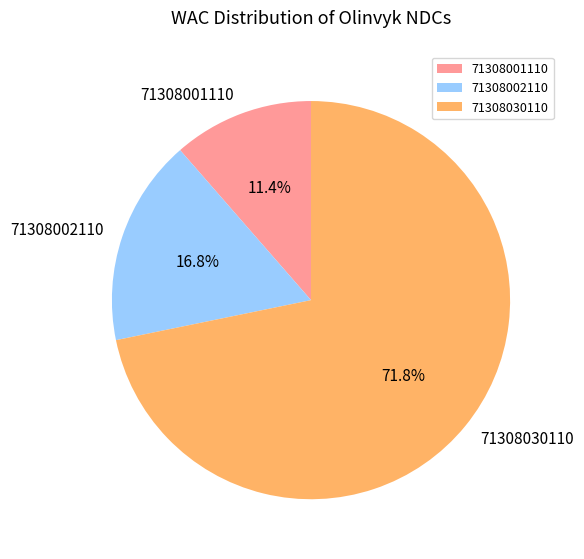

How many segments does this pie chart have?

3